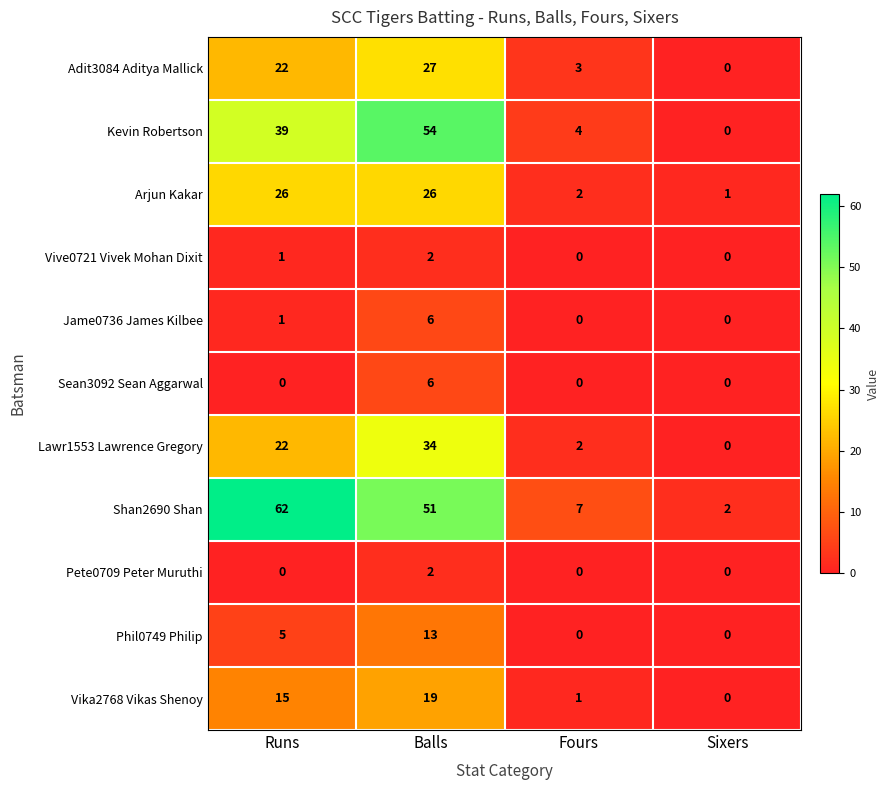

At which category is the sum across all series the highest?

Balls